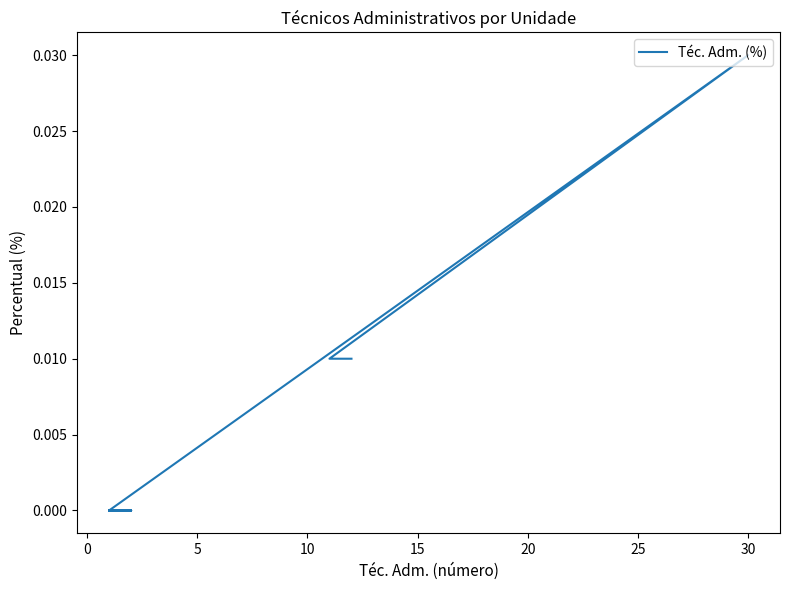

True or false: the data shows 0.0 at 30.

False